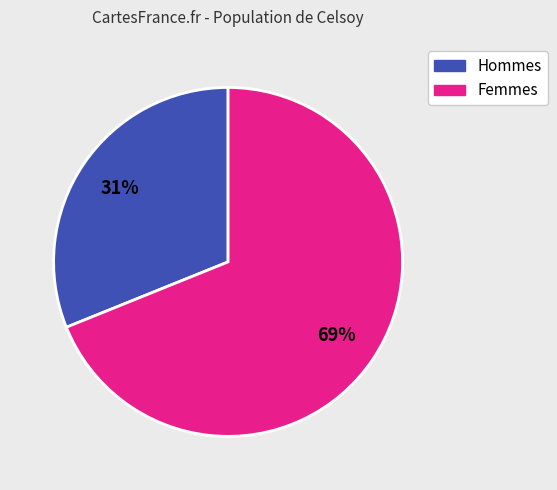

Is there a majority slice in this chart?

Yes